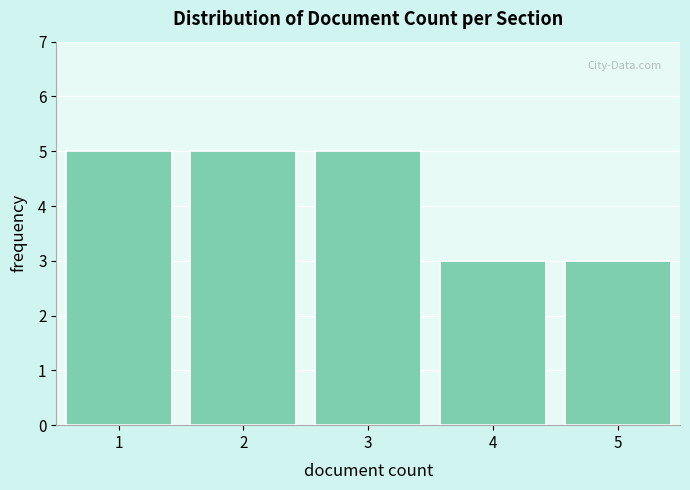

Reading left to right, transcribe this chart: for each bar, give the range it covers on the x-axis and its height. The values are not printed on the chart, so give them approximately, as read against the axis.

0.5 to 1.5: 5
1.5 to 2.5: 5
2.5 to 3.5: 5
3.5 to 4.5: 3
4.5 to 5.5: 3